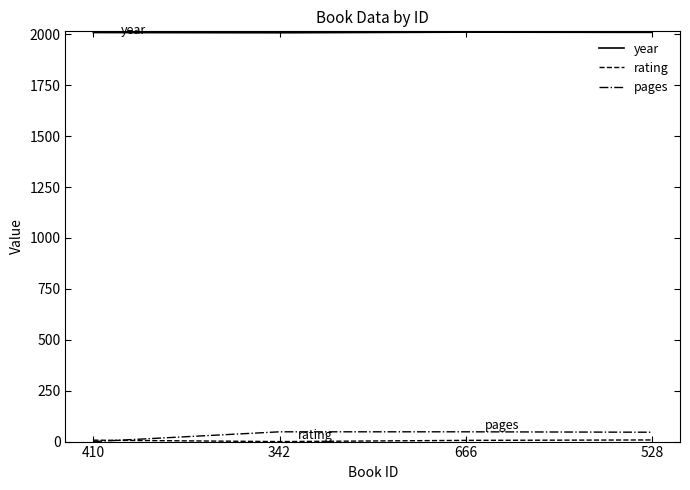

At how many categories does at least one series exceed 366?

4